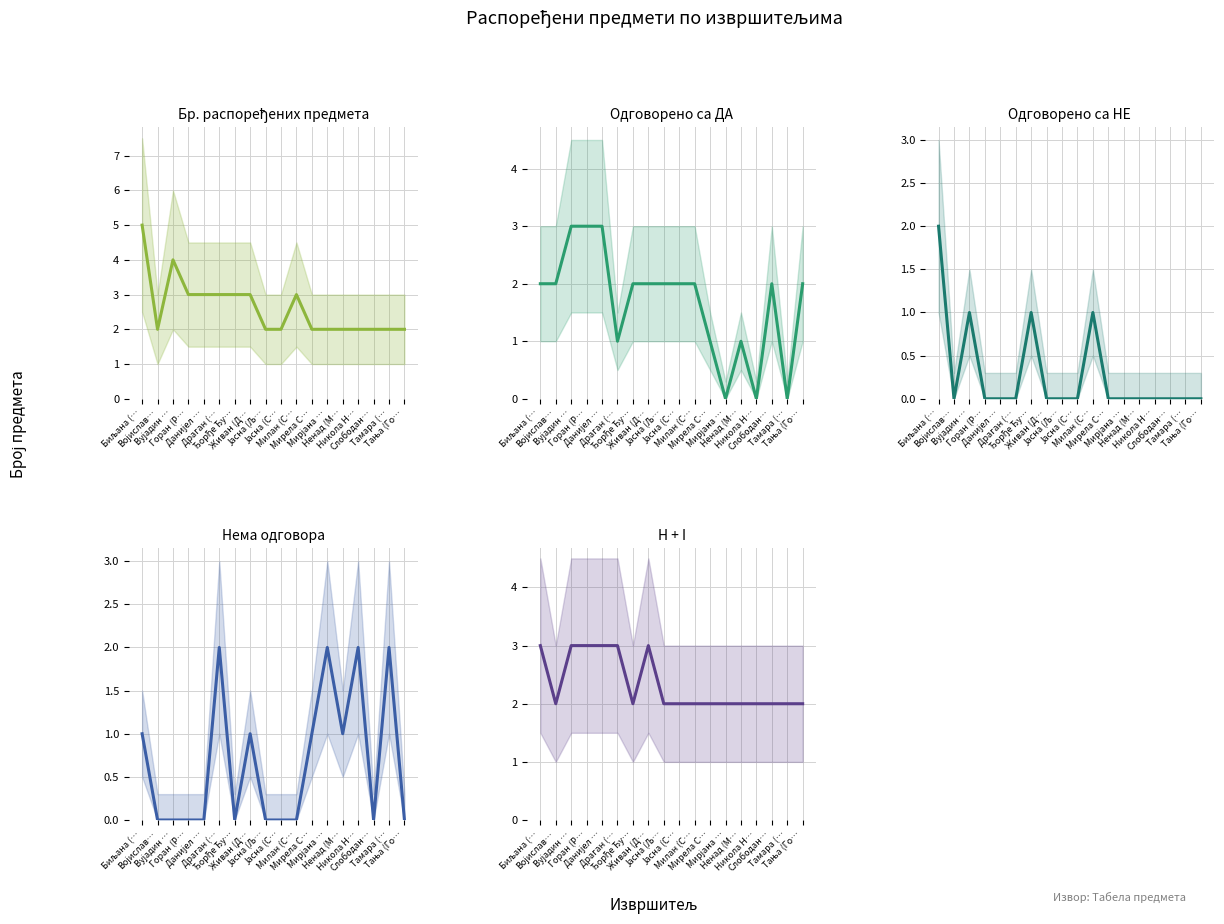

True or false: Одговорено са ДА has a value of 2 at Милан (С….

True